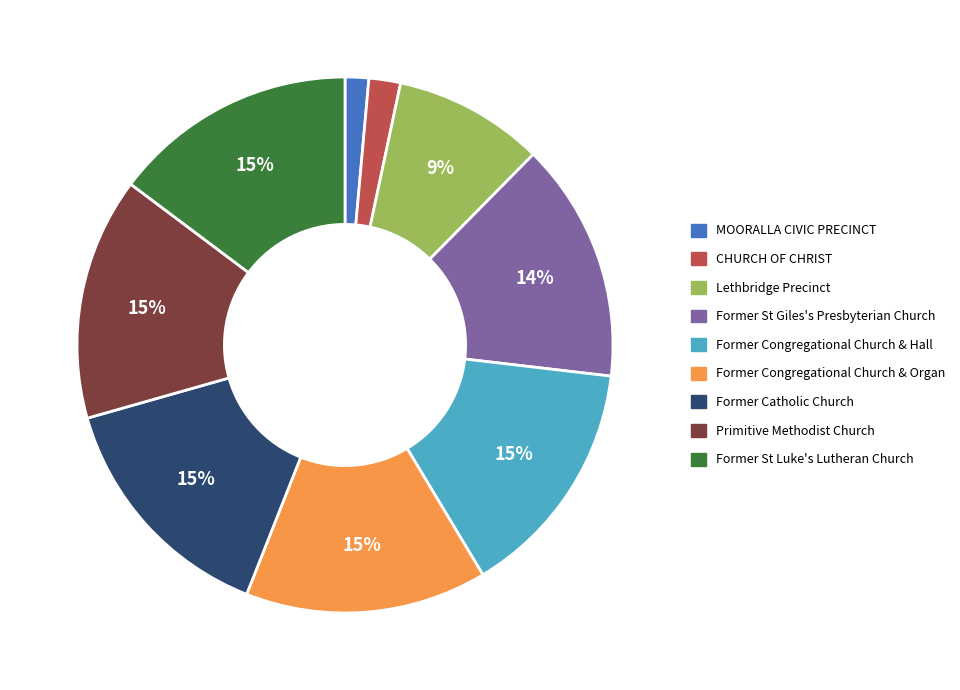

Does MOORALLA CIVIC PRECINCT account for over 50% of the chart?

No